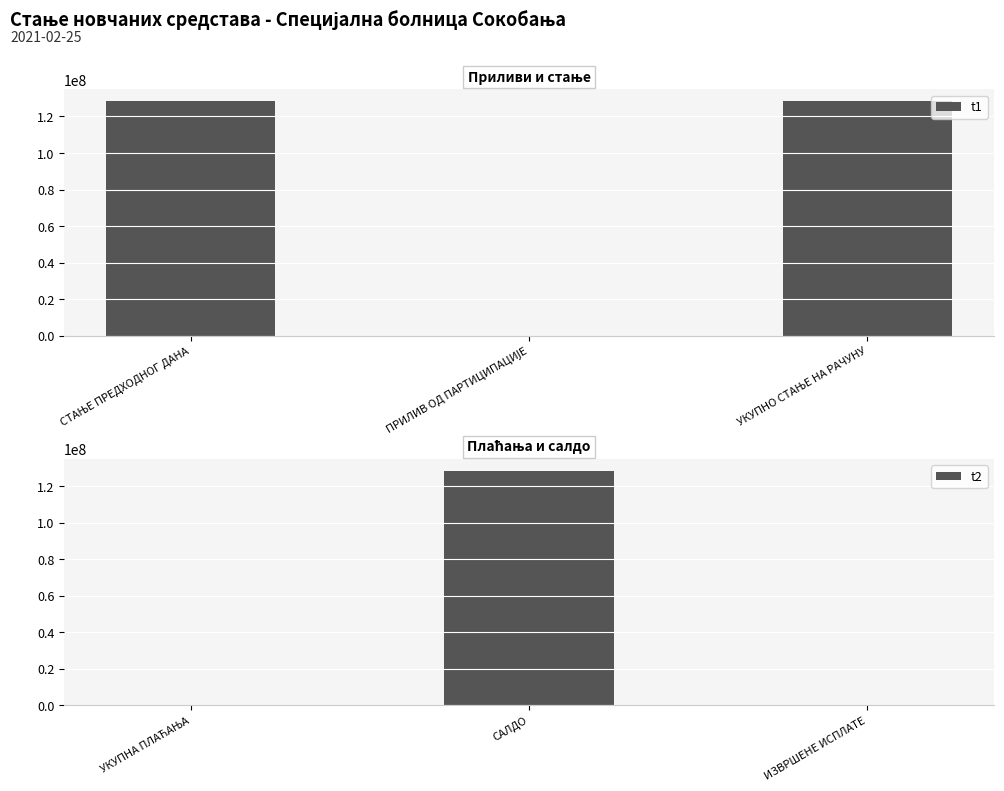

What are all the series names shown in the legend?

t1, t2